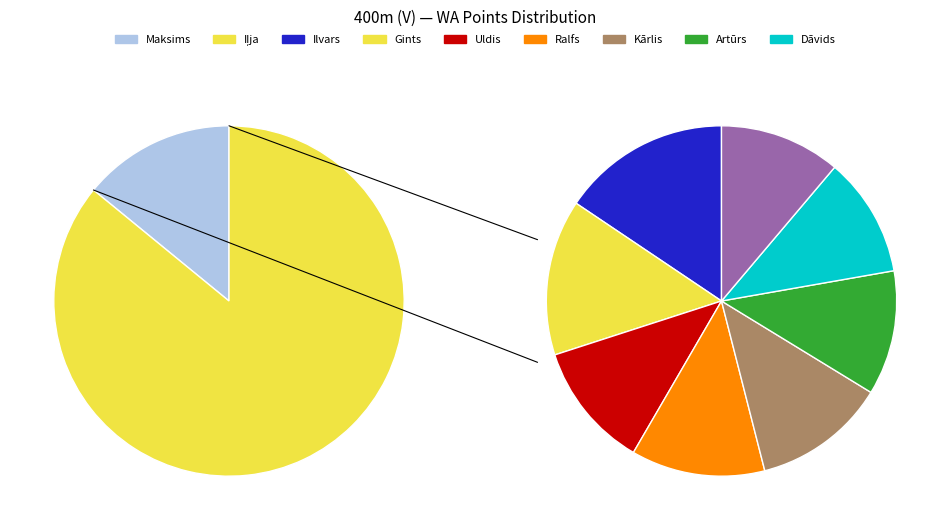

Combined, what portion of the pie is Ralfs Olševskis and Artūrs Vecbaštiks?

20.1%